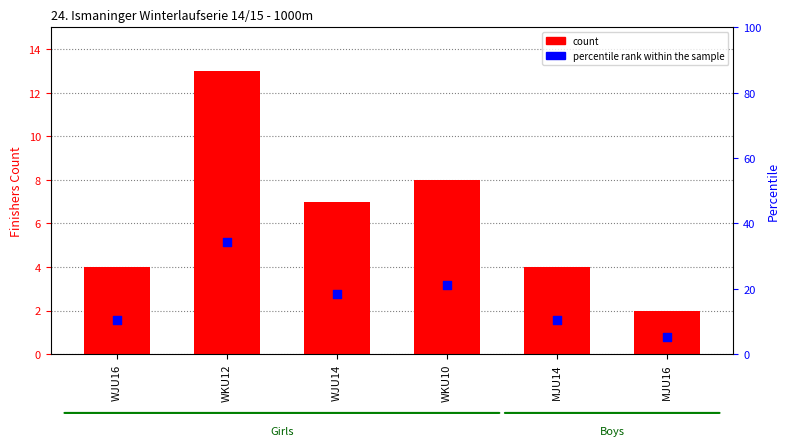

What is the total value across all series at WKU12?

47.2